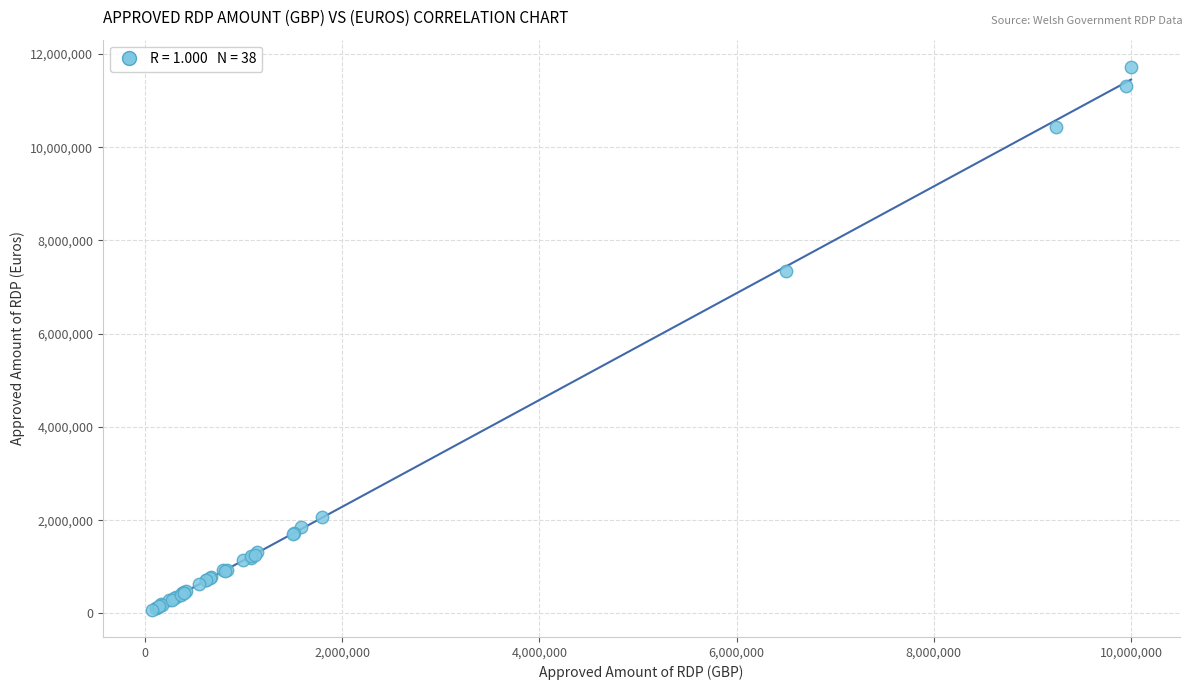

What Y value in the scatter plot is closest to 5901616?

7341849.3